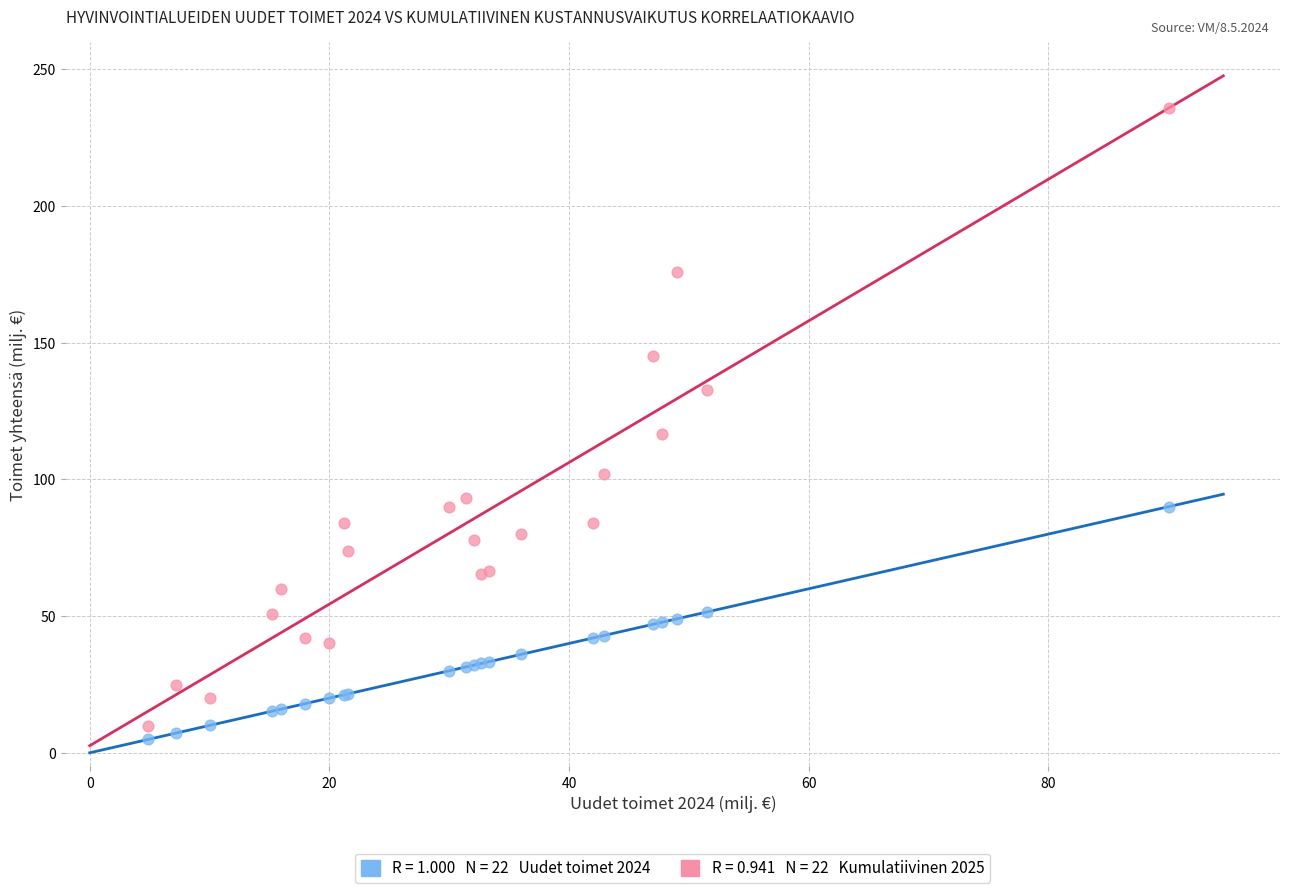

Across all series, what Y value is closest to 120?

116.6